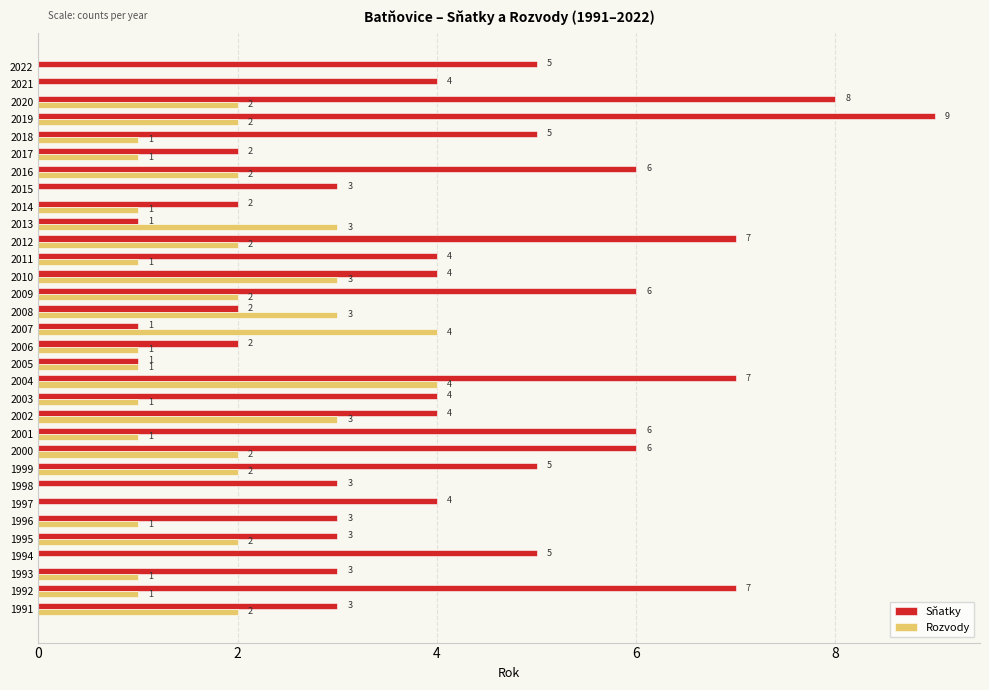

What is the sum of the Sňatky values at 2009 and 2018?

11